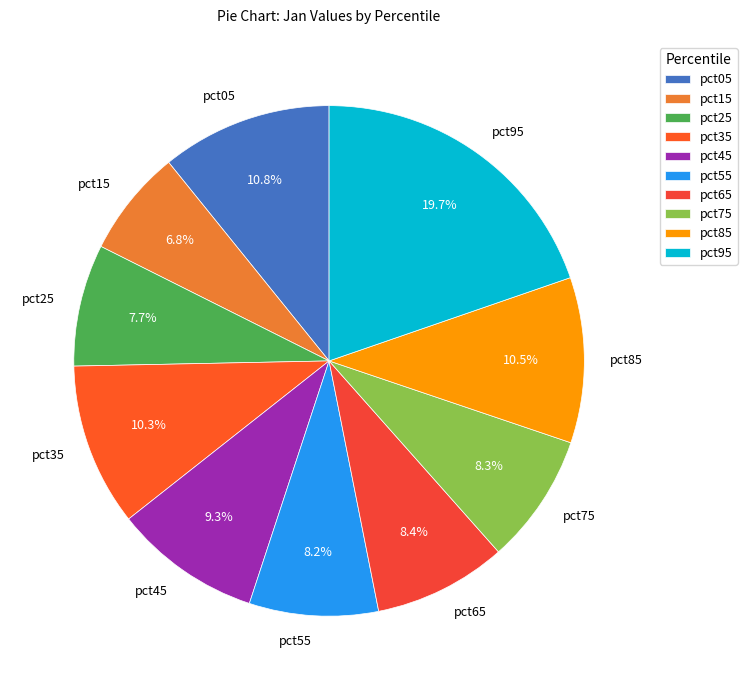

How many segments does this pie chart have?

10